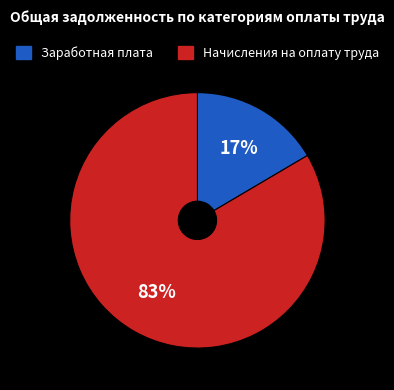

Is there any slice that represents more than half of the pie?

Yes